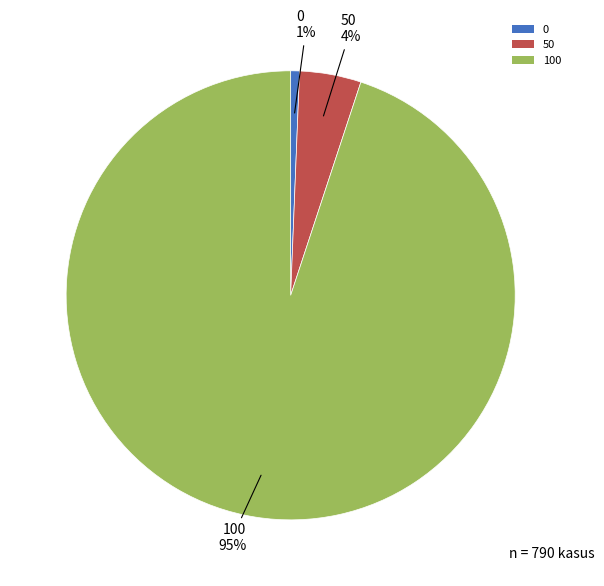

Which has a higher value, 100 or 50?

100